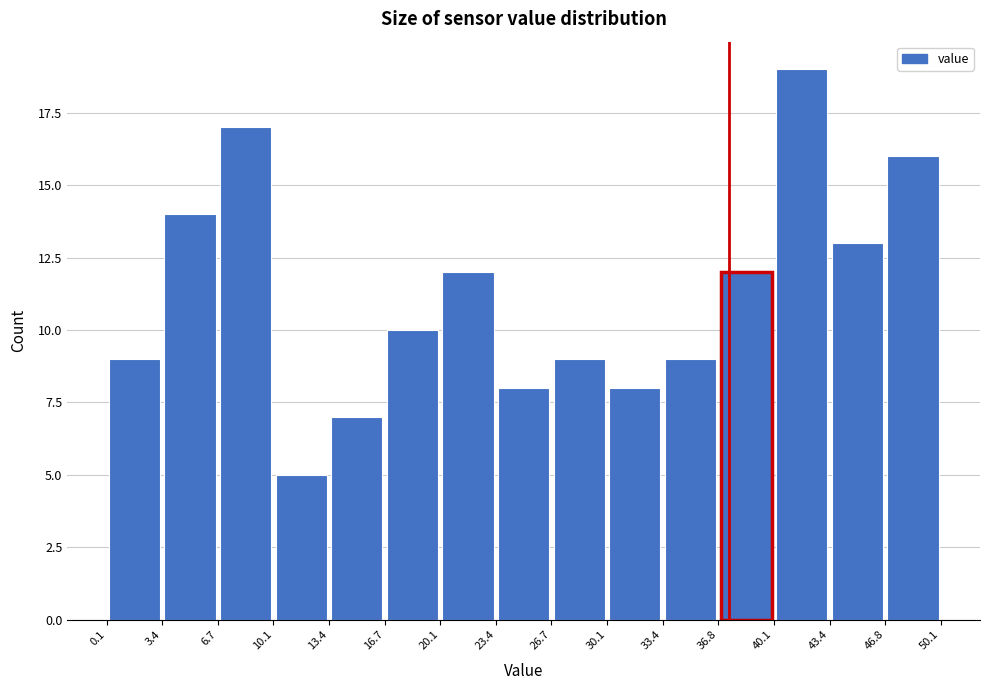

Reading left to right, transcribe this chart: for each bar, give the range it covers on the x-axis and its height. The values are not printed on the chart, so give them approximately, as read against the axis.

0.1 to 3.4: 9
3.4 to 6.7: 14
6.7 to 10.1: 17
10.1 to 13.4: 5
13.4 to 16.7: 7
16.7 to 20.1: 10
20.1 to 23.4: 12
23.4 to 26.7: 8
26.7 to 30.1: 9
30.1 to 33.4: 8
33.4 to 36.8: 9
36.8 to 40.1: 12
40.1 to 43.4: 19
43.4 to 46.8: 13
46.8 to 50.1: 16